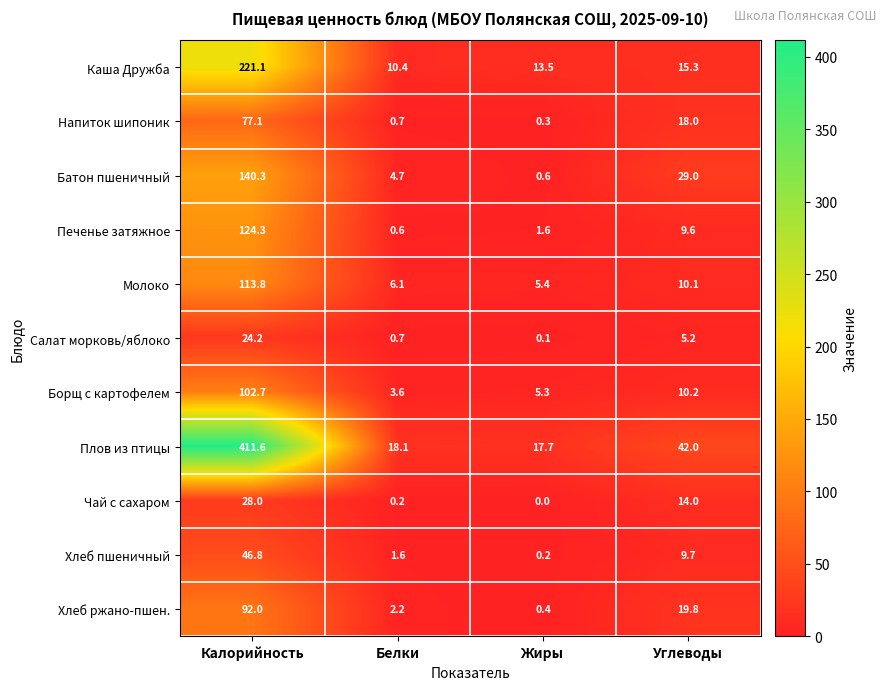

List the series in order of their peak value, lowest first.

Салат морковь/яблоко, Чай с сахаром, Хлеб пшеничный, Напиток шипоник, Хлеб ржано-пшен., Борщ с картофелем, Молоко, Печенье затяжное, Батон пшеничный, Каша Дружба, Плов из птицы